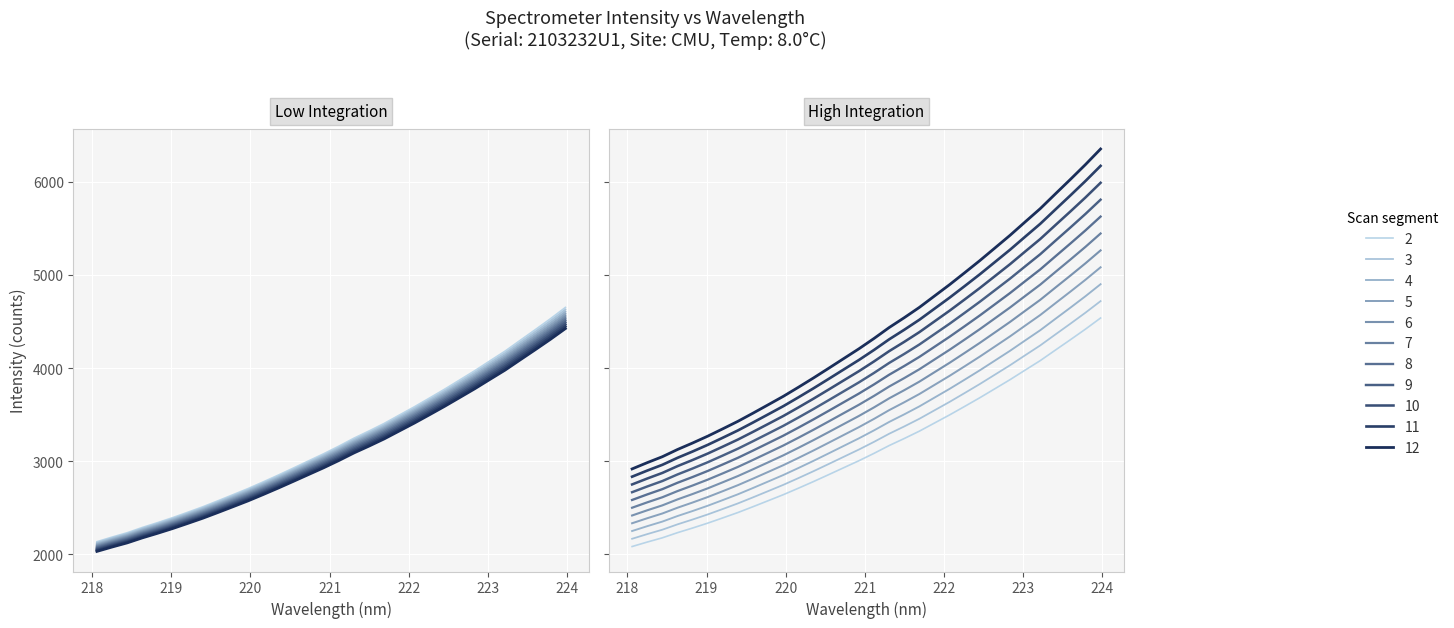

True or false: the data shows 4761.0 at 221.3083.

False